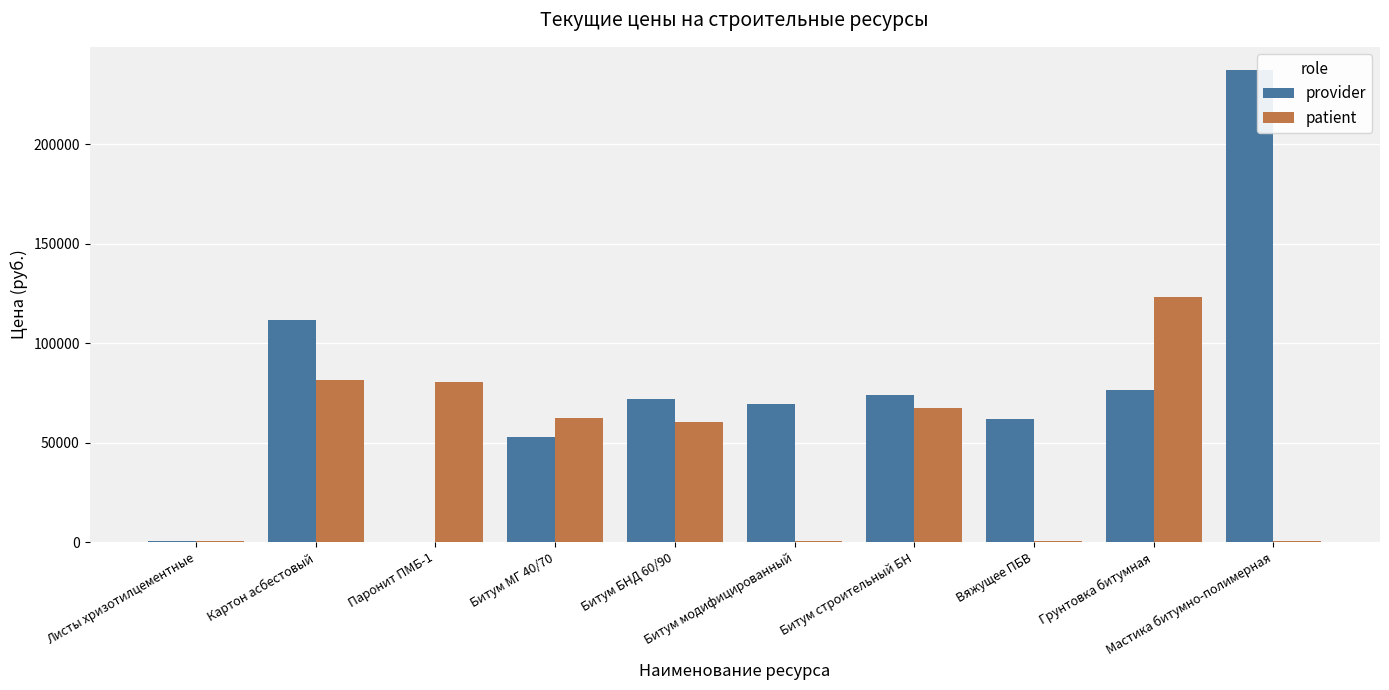

What is the sum of all provider values?

756543.8